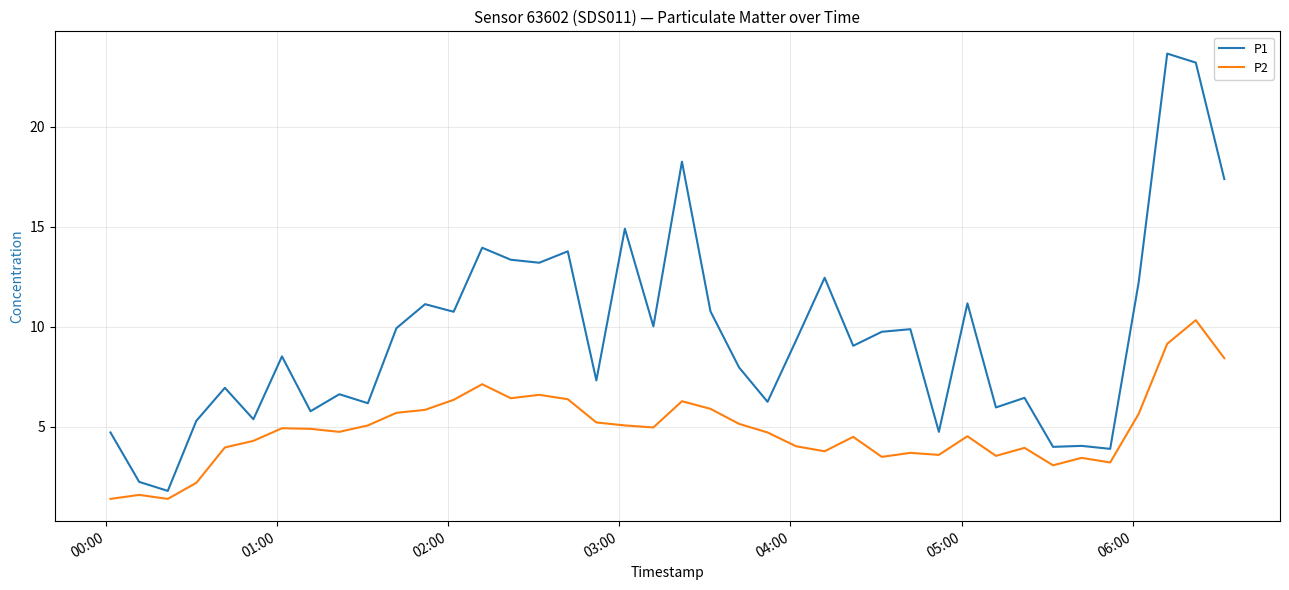

What is the minimum value for P1?

1.8